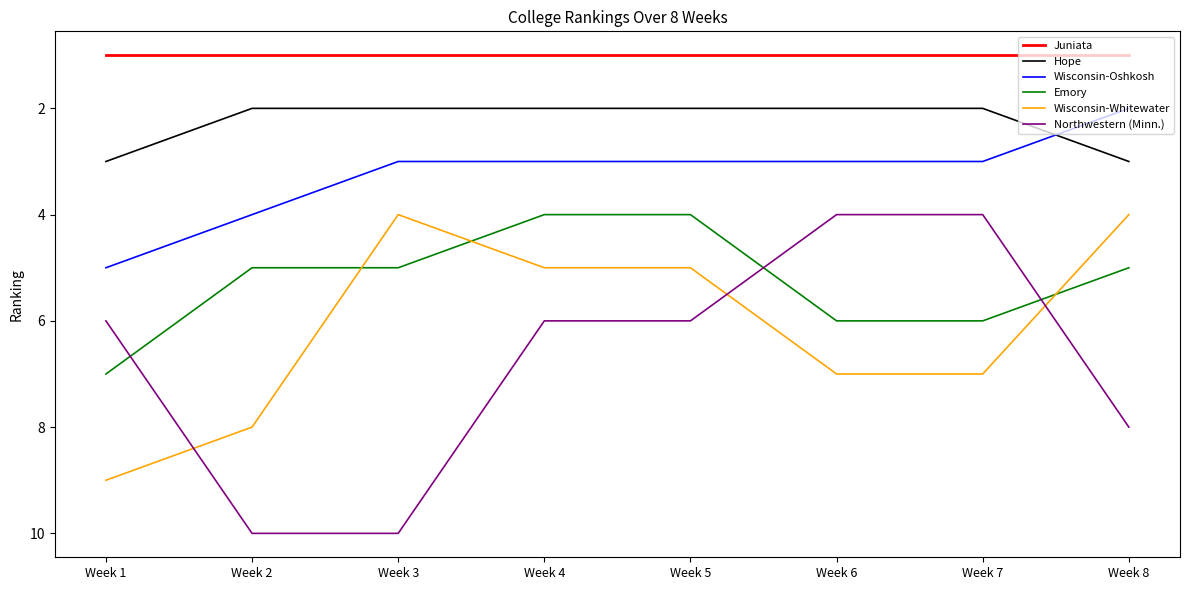

Reading left to right, list all the values displayed in this chart.

Juniata: Week 1=1	Week 2=1	Week 3=1	Week 4=1	Week 5=1	Week 6=1	Week 7=1	Week 8=1
Hope: Week 1=3	Week 2=2	Week 3=2	Week 4=2	Week 5=2	Week 6=2	Week 7=2	Week 8=3
Wisconsin-Oshkosh: Week 1=5	Week 2=4	Week 3=3	Week 4=3	Week 5=3	Week 6=3	Week 7=3	Week 8=2
Emory: Week 1=7	Week 2=5	Week 3=5	Week 4=4	Week 5=4	Week 6=6	Week 7=6	Week 8=5
Wisconsin-Whitewater: Week 1=9	Week 2=8	Week 3=4	Week 4=5	Week 5=5	Week 6=7	Week 7=7	Week 8=4
Northwestern (Minn.): Week 1=6	Week 2=10	Week 3=10	Week 4=6	Week 5=6	Week 6=4	Week 7=4	Week 8=8